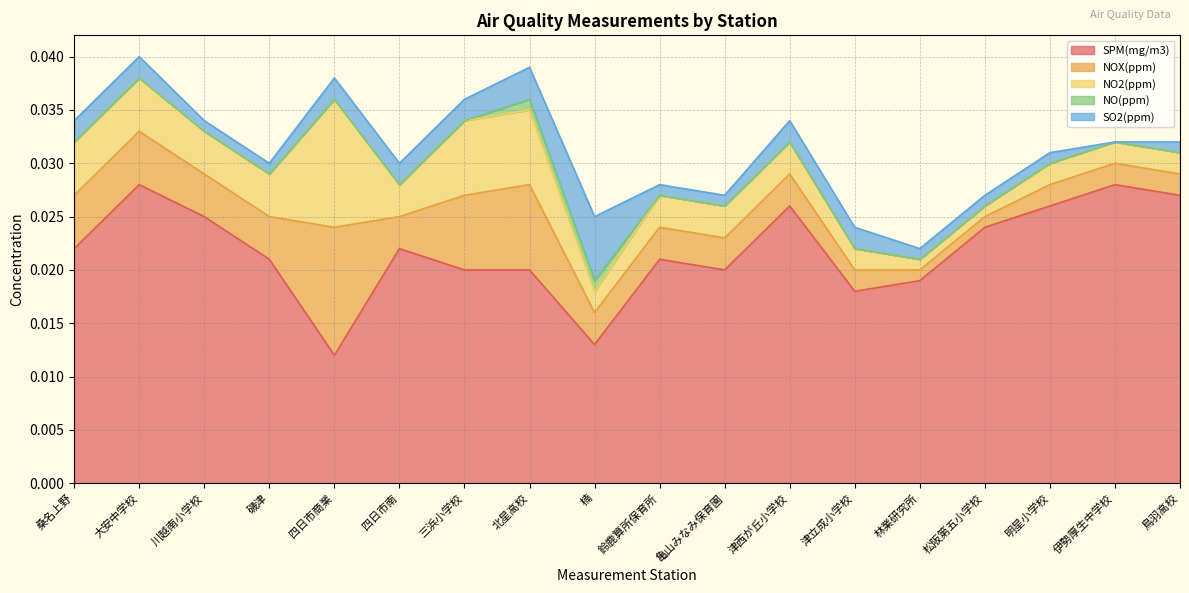

True or false: NO(ppm) has more than 0 interior local peaks.

False